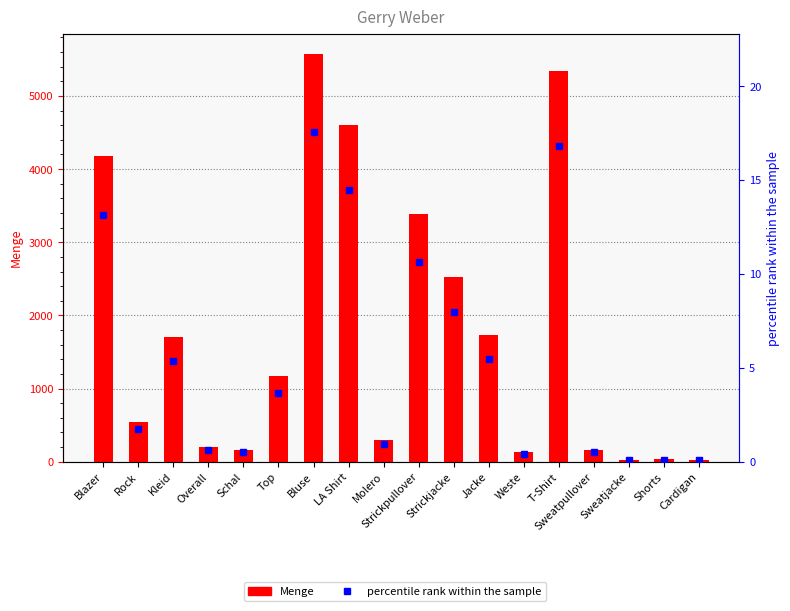

What is the value of the Menge bar at the 12th from the left?

1738.0